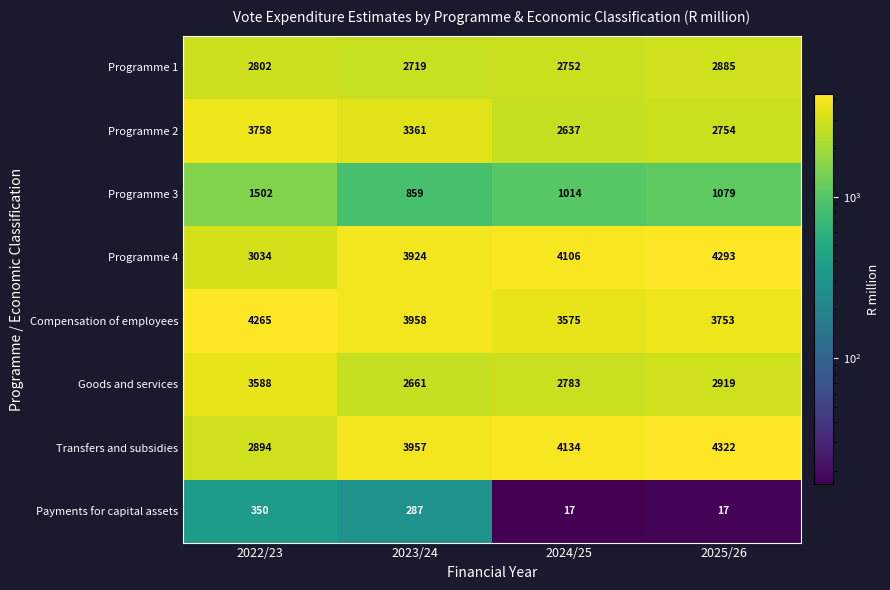

What is the minimum value shown in the chart?

17